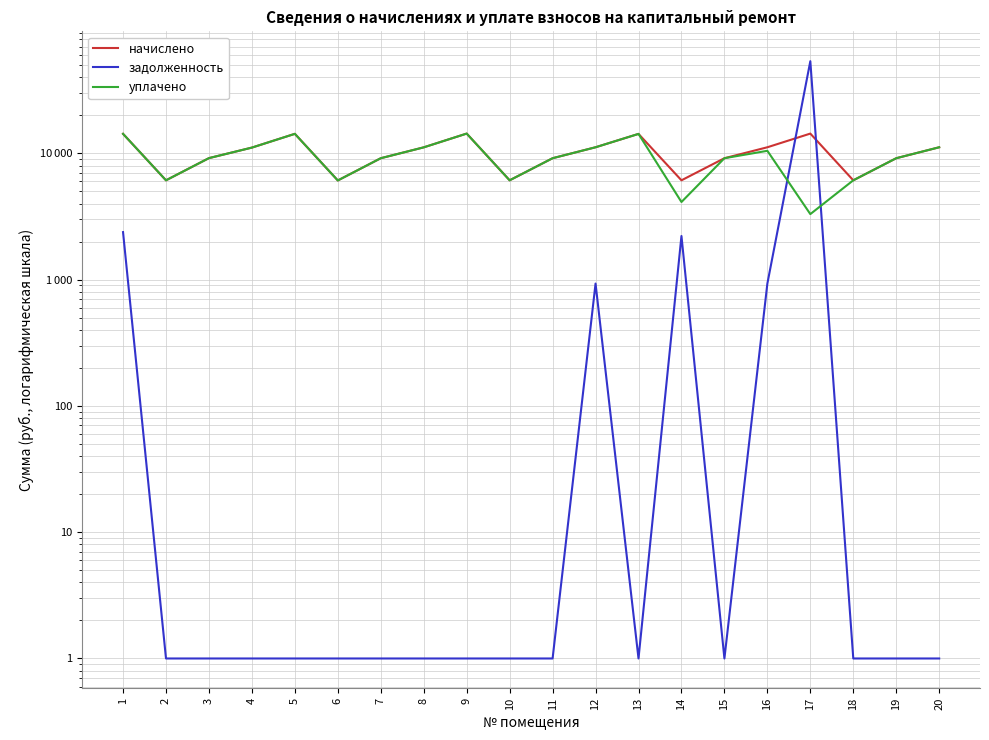

What is the difference between the maximum and second lowest values in the задолженность series?

53602.8